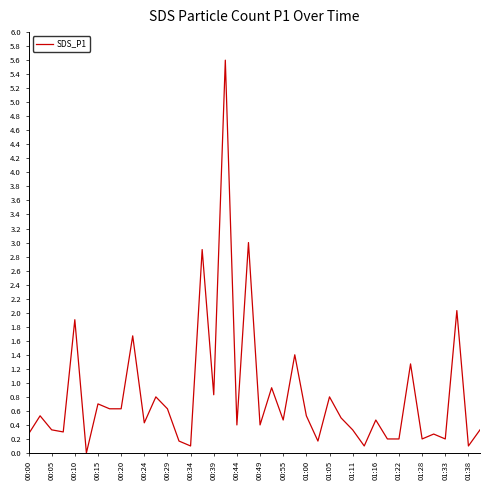

What is the greatest value displayed?

5.6